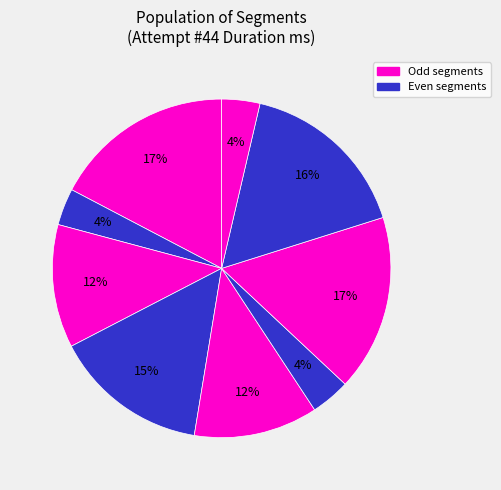

How many slices are in this pie chart?

9